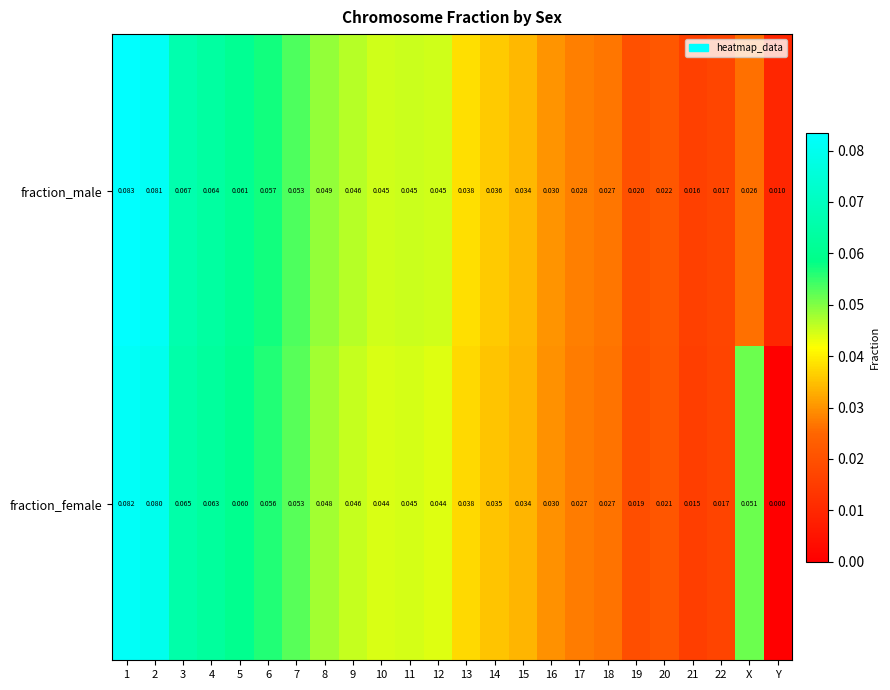

Which series changed the most between 5 and 18?

fraction_male